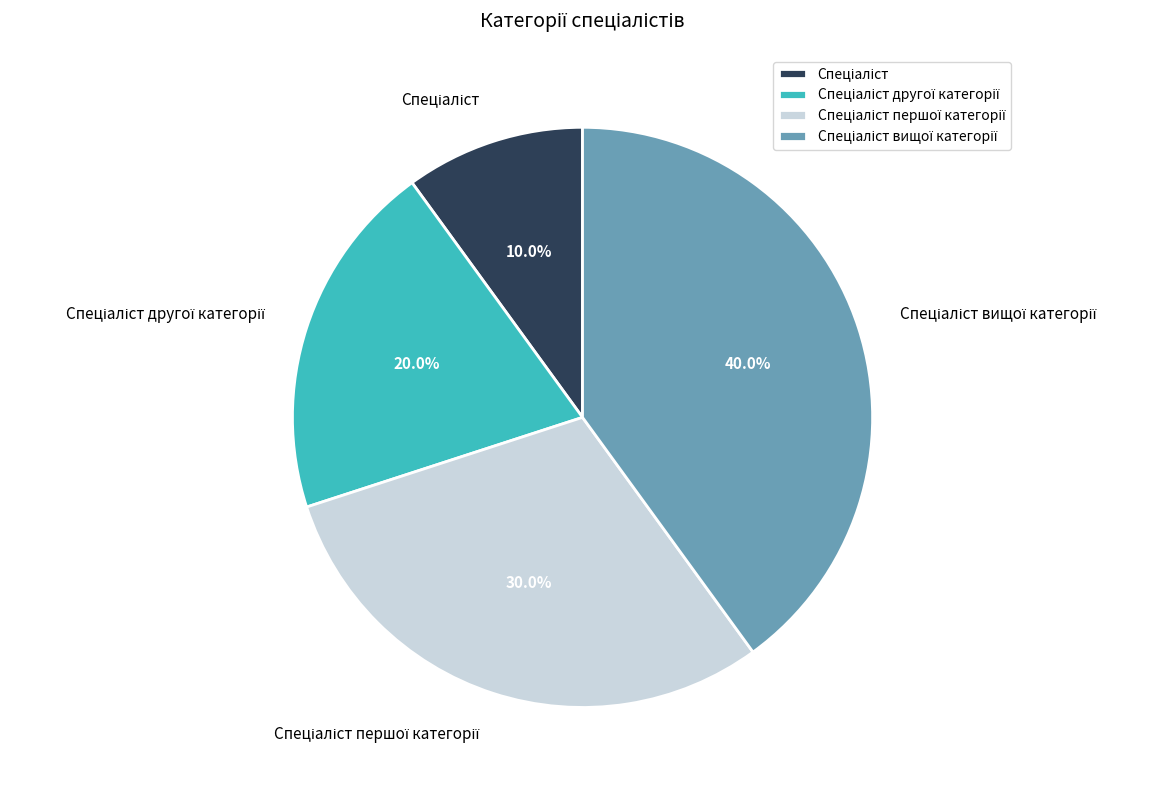

How many slices are in this pie chart?

4